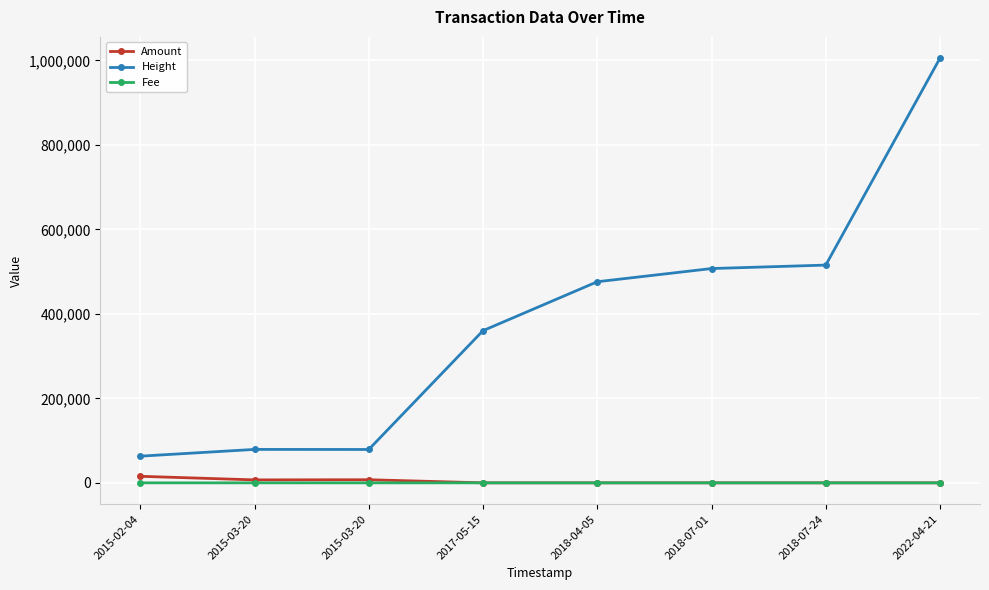

Which series has the largest range (max minus min)?

Height